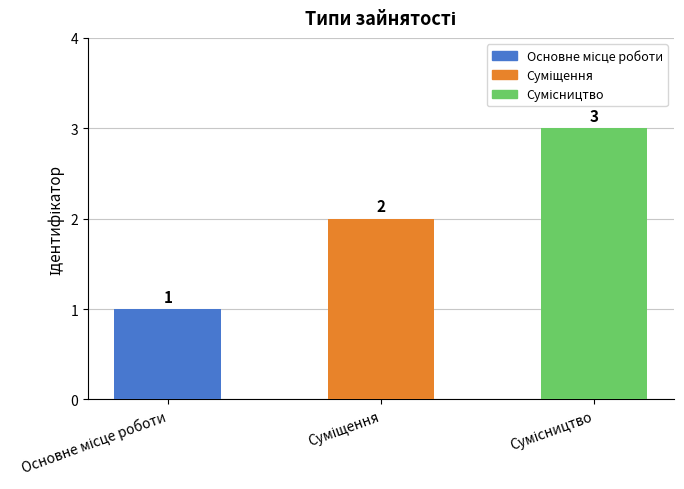

What is the sum of all values?

6